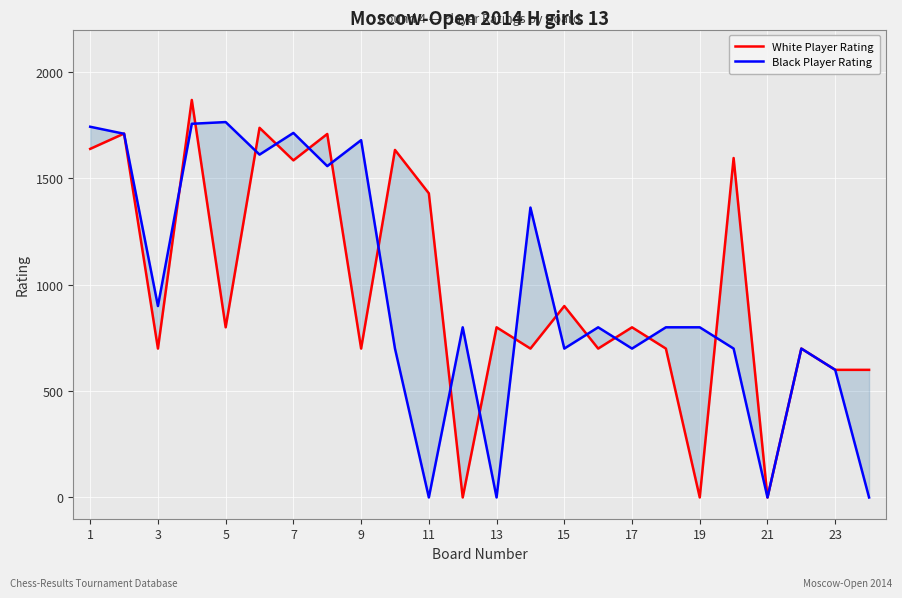

True or false: White Player Rating has a value of 2351 at 19.

False